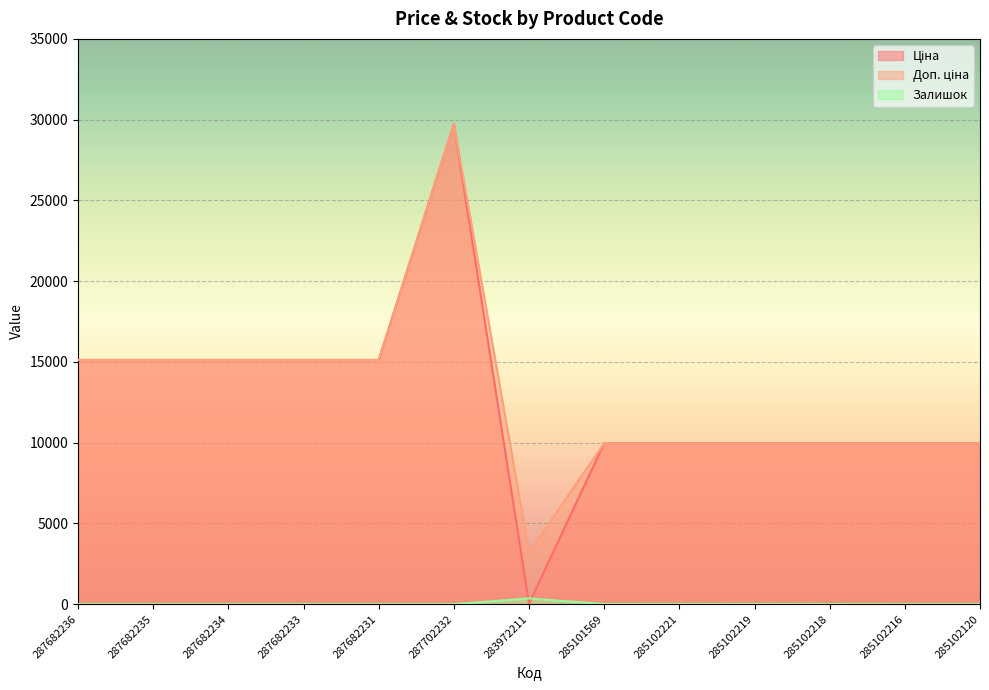

Rank the series by their maximum value, from highest to lowest.

Ціна, Доп. ціна, Залишок